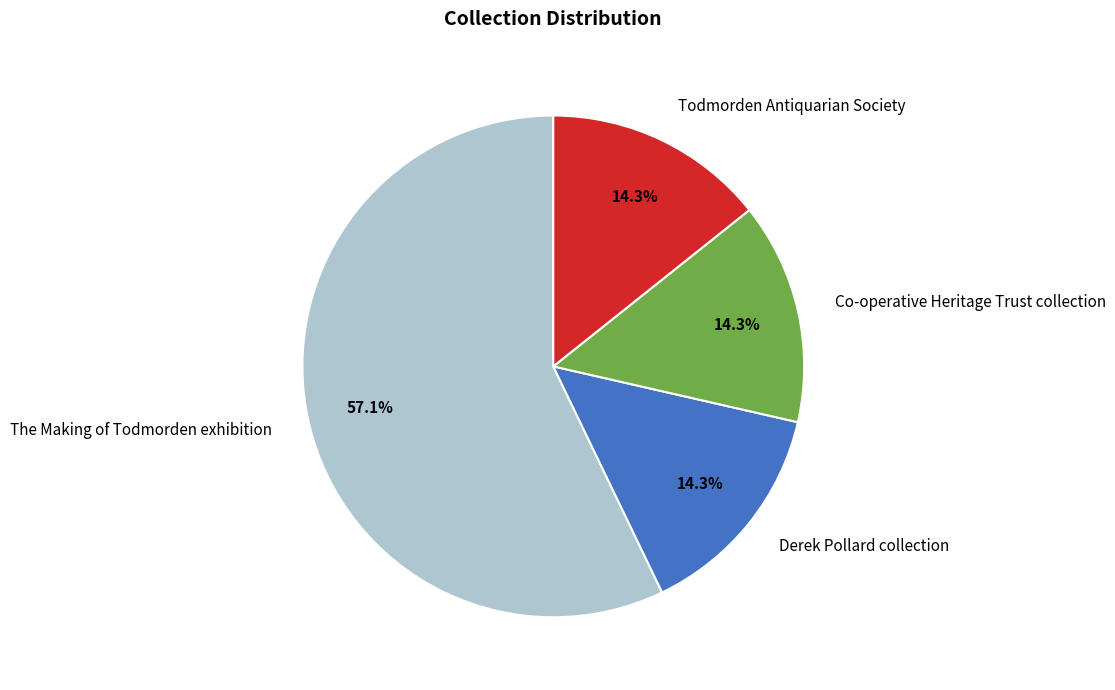

Combined, do Derek Pollard collection and The Making of Todmorden exhibition account for over 50%?

Yes